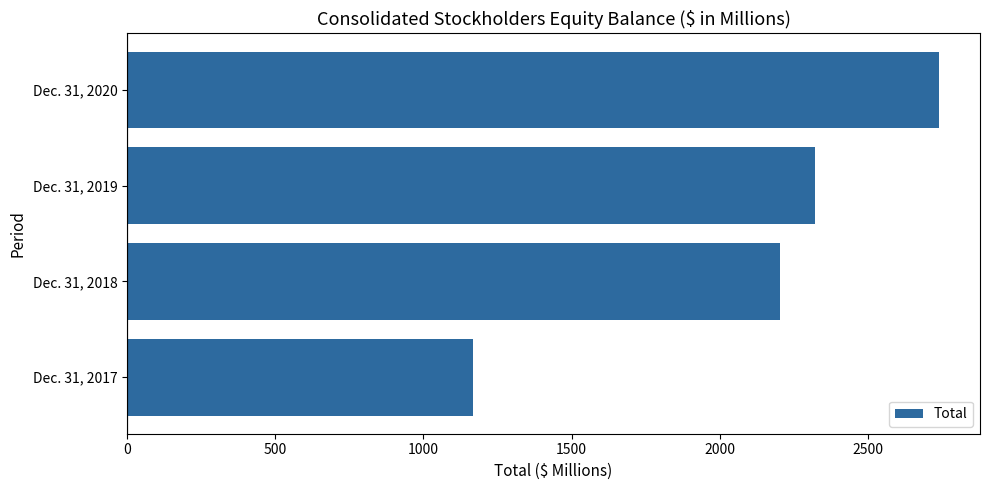

How many values are below 2322?

2